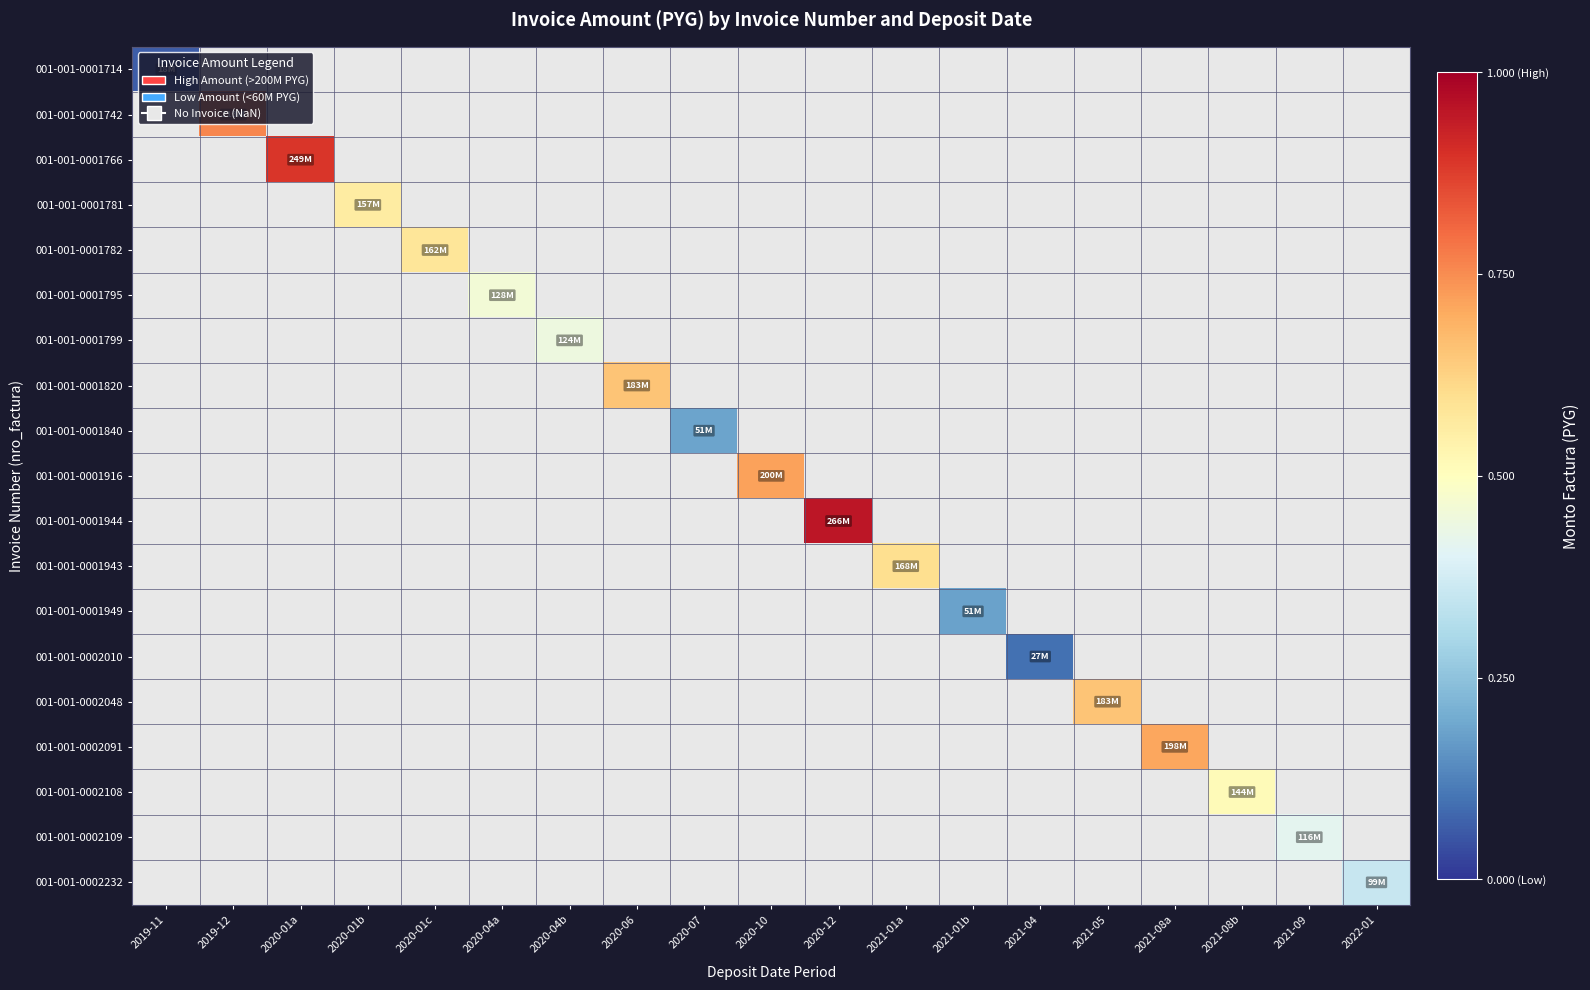

Between 2020-04b and 2021-01a, which is larger?

2021-01a